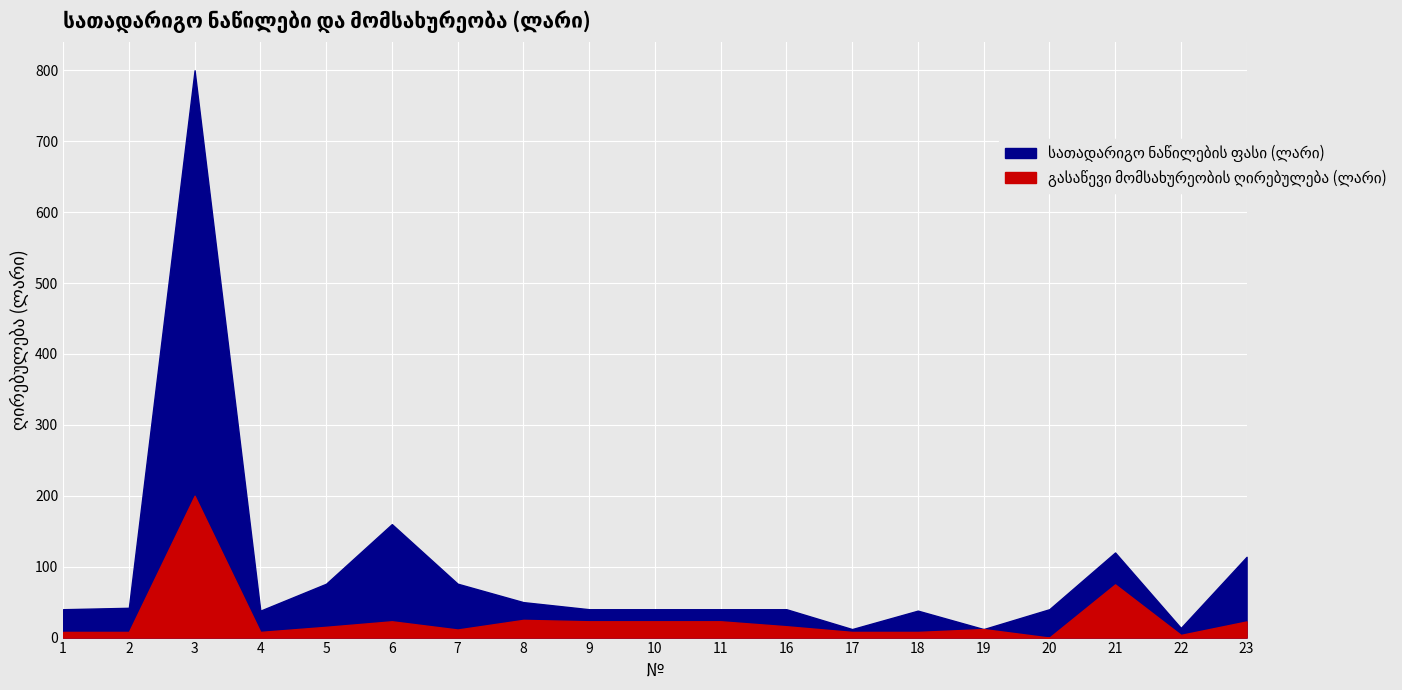

At which label does სათადარიგო ნაწილების ფასი (ლარი) first exceed 40?

2